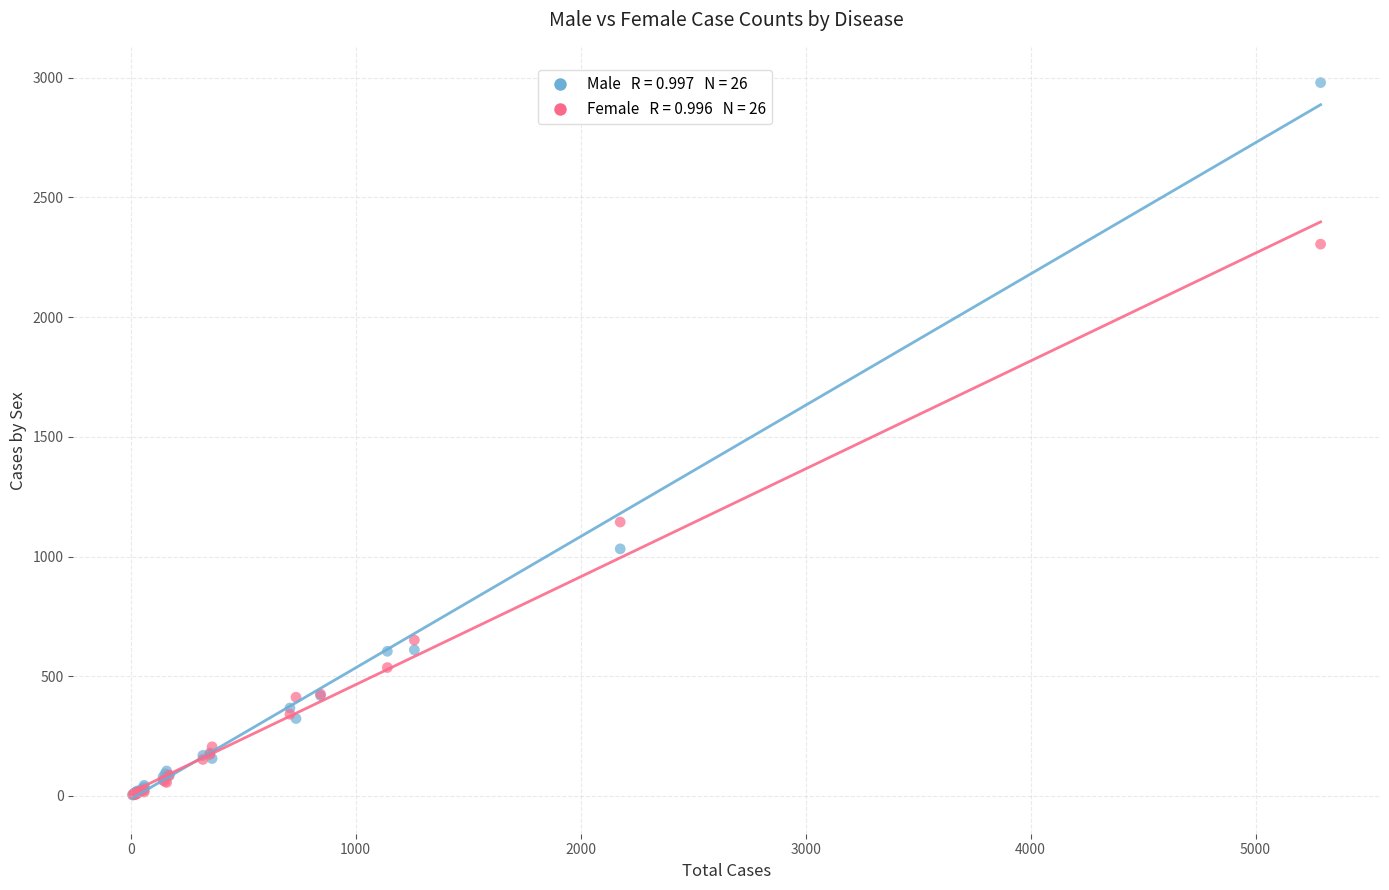

Across all series, what Y value is closest to 1491?

1144